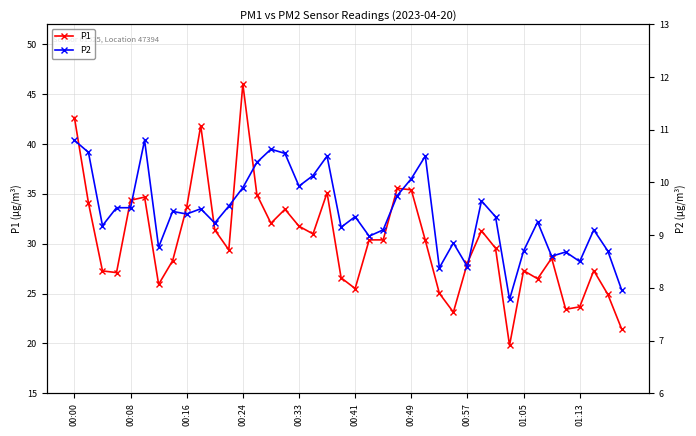

Rank the series by their average value, from highest to lowest.

P1, P2